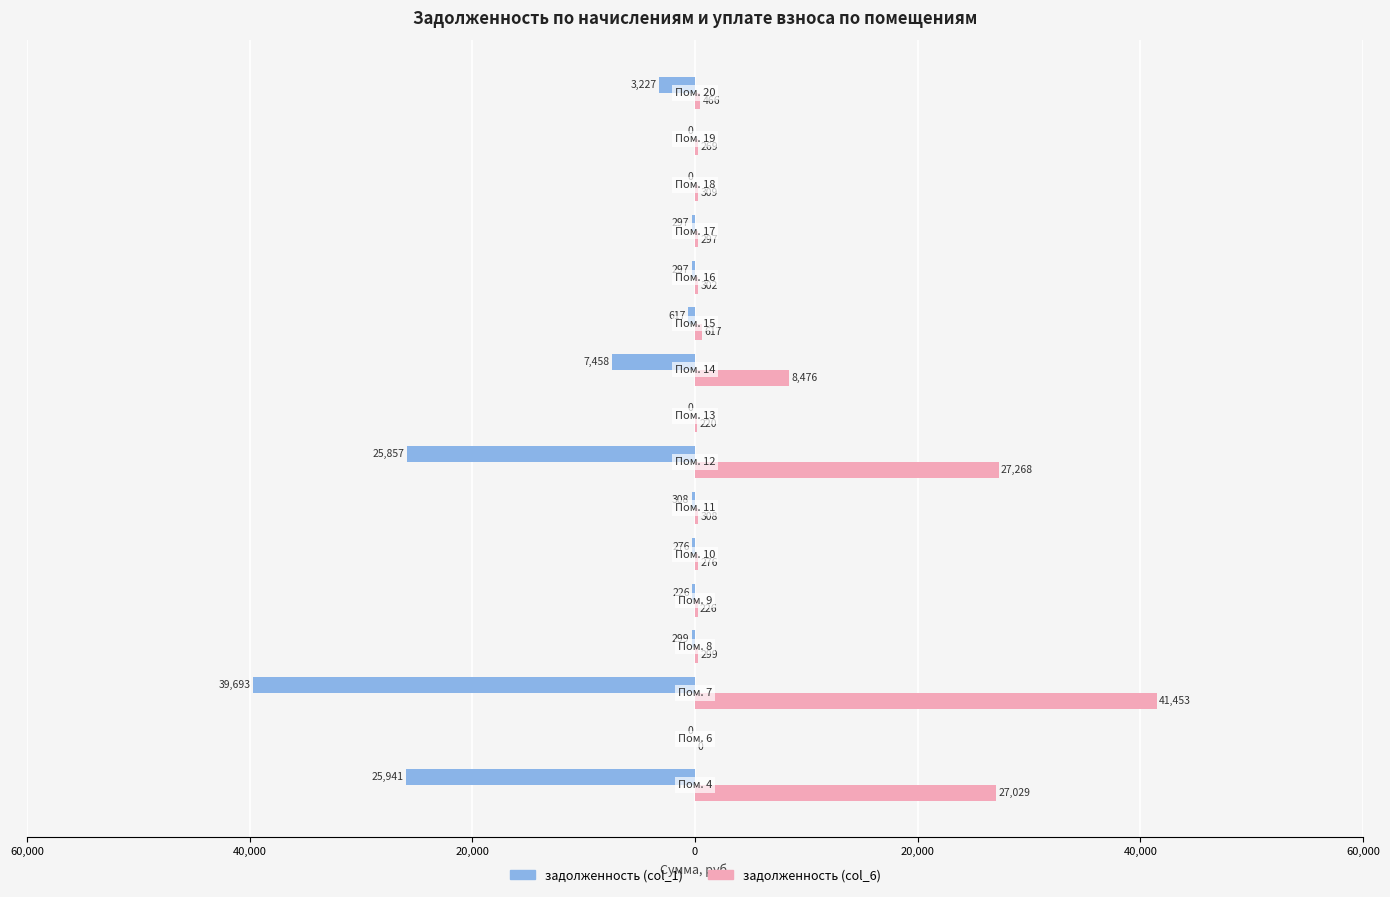

What are all the series names shown in the legend?

задолженность (col_1), задолженность (col_6)